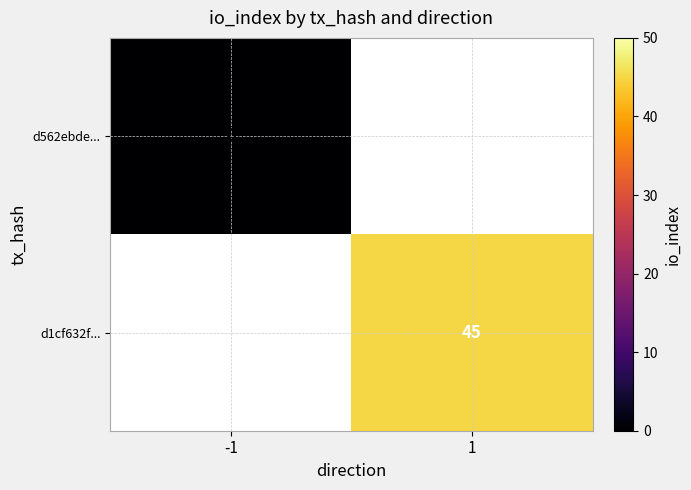

The value of d1cf632f... at 1 is 68. True or false?

False